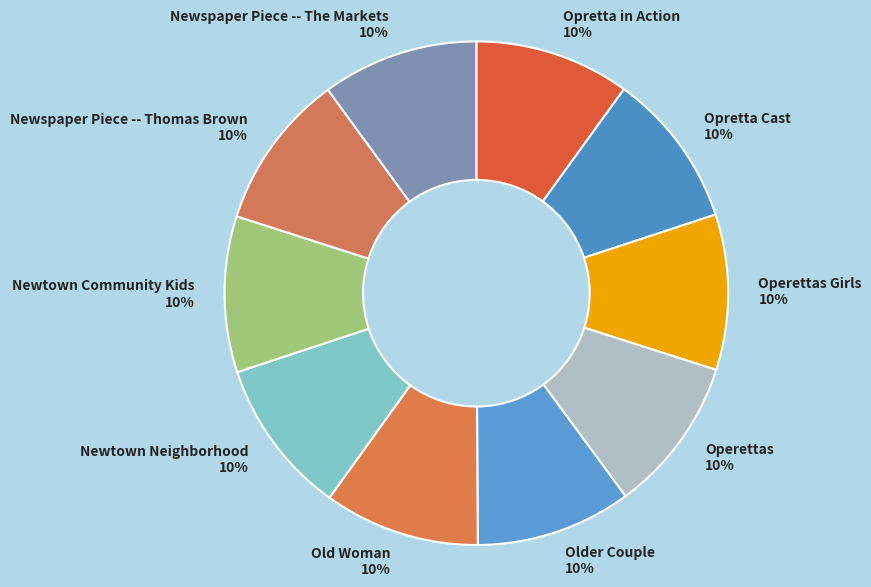

Do Newspaper Piece -- The Markets and Opretta Cast together represent more than half of the pie?

No